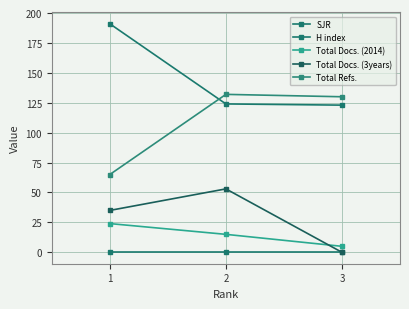

What value does the H index series have at 3?

123